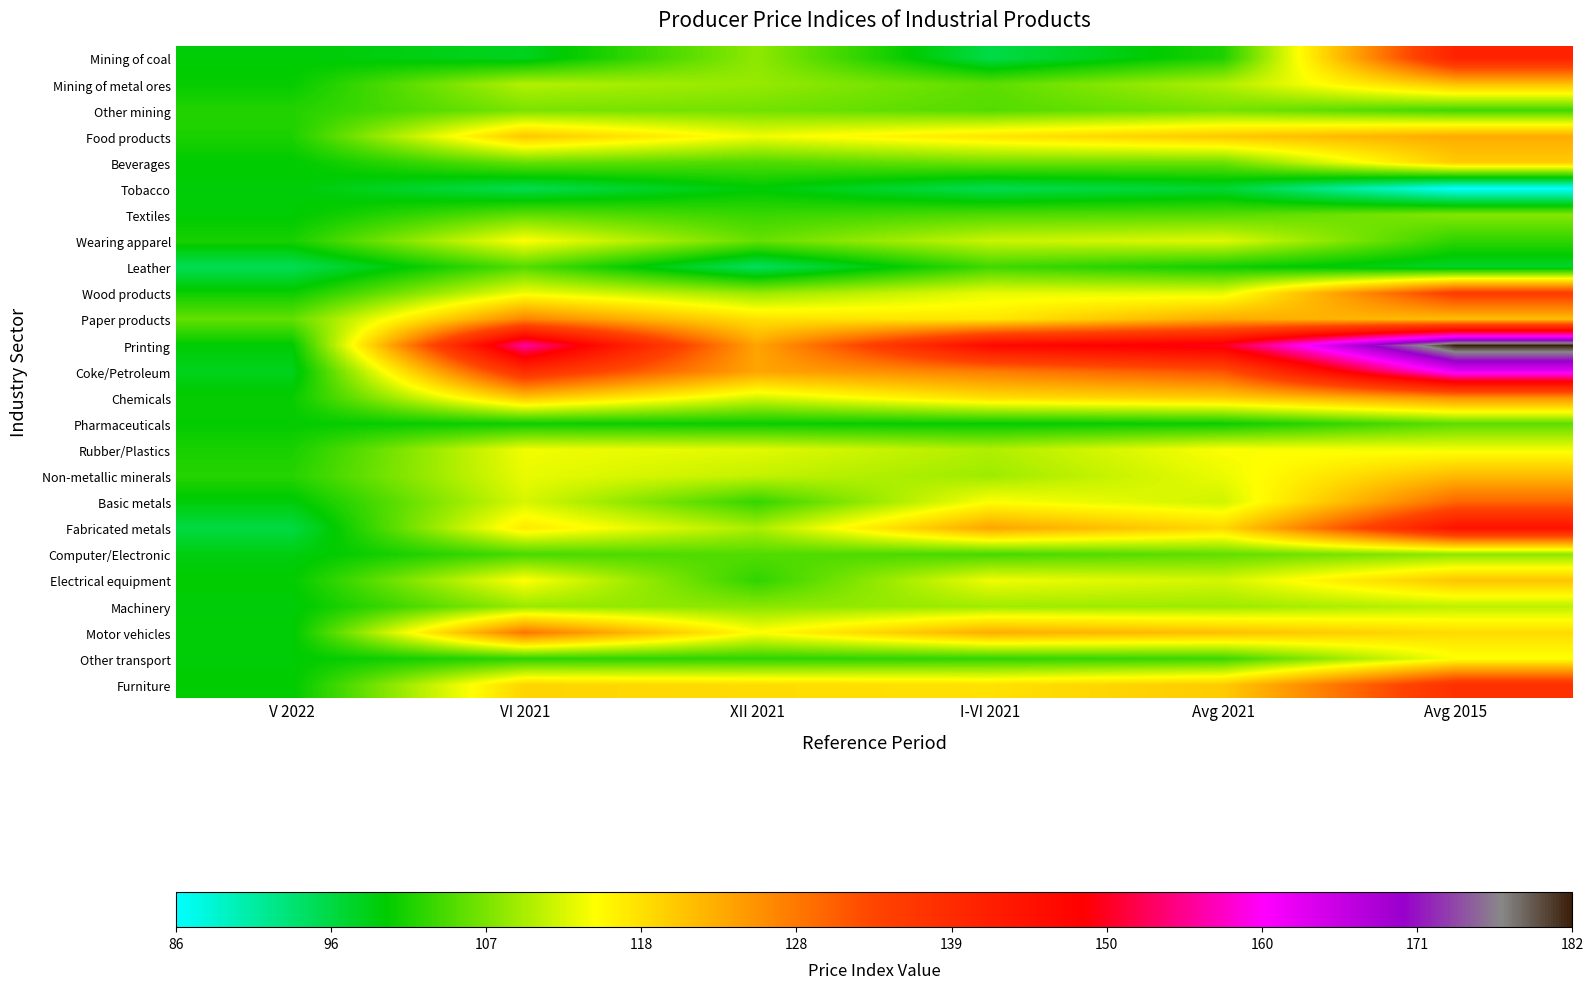

Which has a higher value, I-VI 2021 or Avg 2015?

Avg 2015